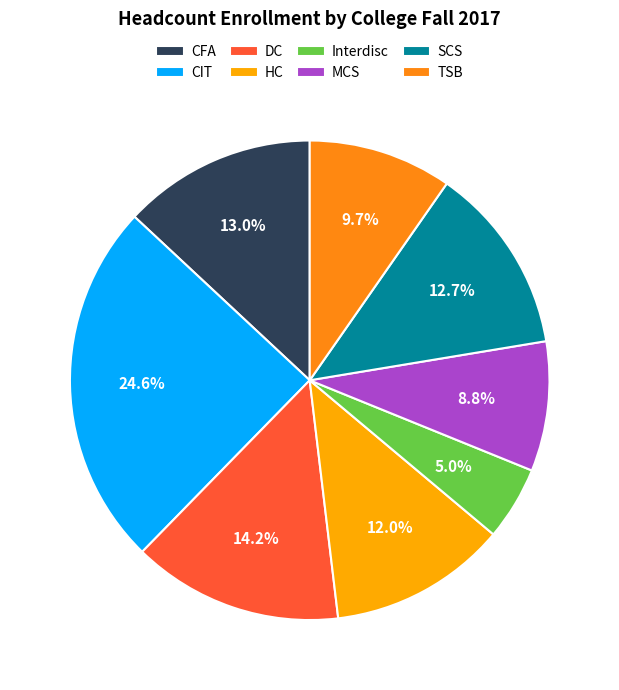

How many segments does this pie chart have?

8